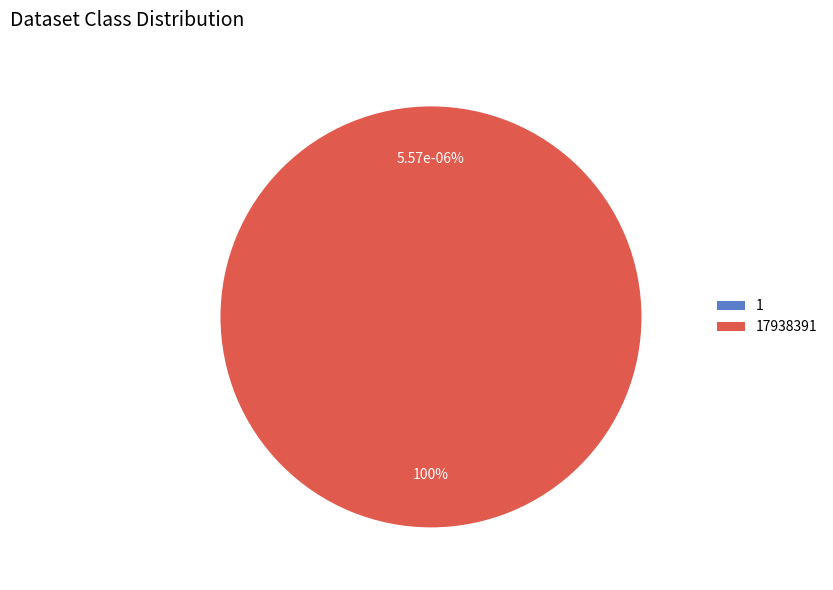

Is 17938391 the majority of the pie?

Yes